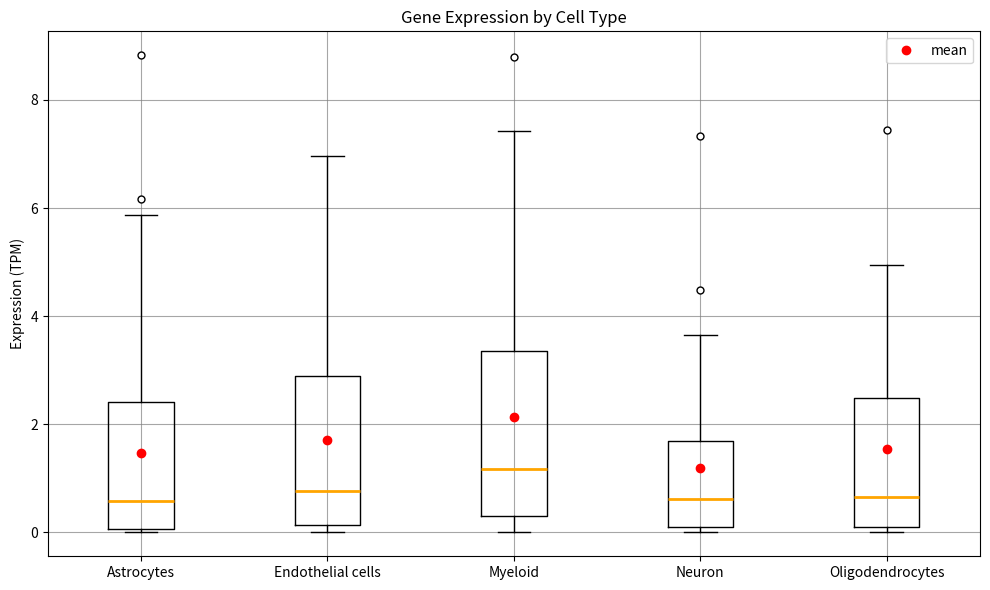

Reading left to right, transcribe this box plot: for each box, give where its median line is, the range the box spans, and where its two whiskers end, as read against the y-axis. The values are not printed on the chart, so give them approximately, as read against the axis.

Astrocytes: median 0.6, box 0.0 to 2.4, whiskers 0.0 (just below the box's lower edge) to 5.8
Endothelial cells: median 0.8, box 0.2 to 2.8, whiskers 0.0 to 7.0
Myeloid: median 1.2, box 0.2 to 3.4, whiskers 0.0 to 7.4
Neuron: median 0.6, box 0.2 to 1.6, whiskers 0.0 to 3.6
Oligodendrocytes: median 0.6, box 0.2 to 2.4, whiskers 0.0 to 5.0